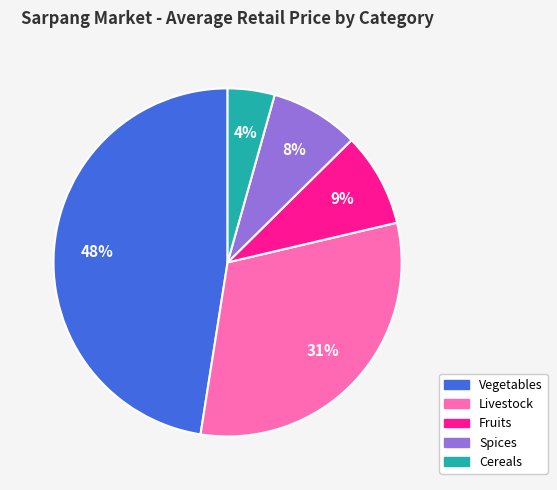

Which category has the smallest portion of the pie?

Cereals